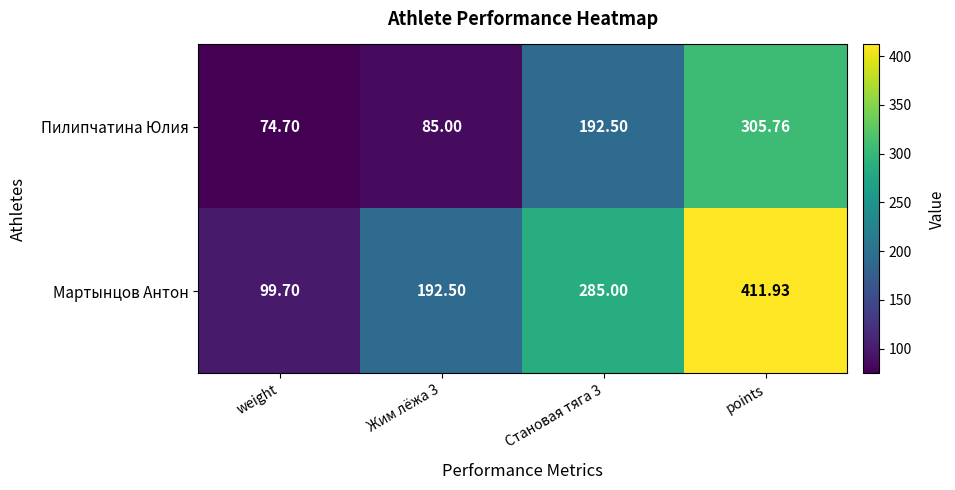

List the series in order of their peak value, highest first.

Мартынцов Антон, Пилипчатина Юлия